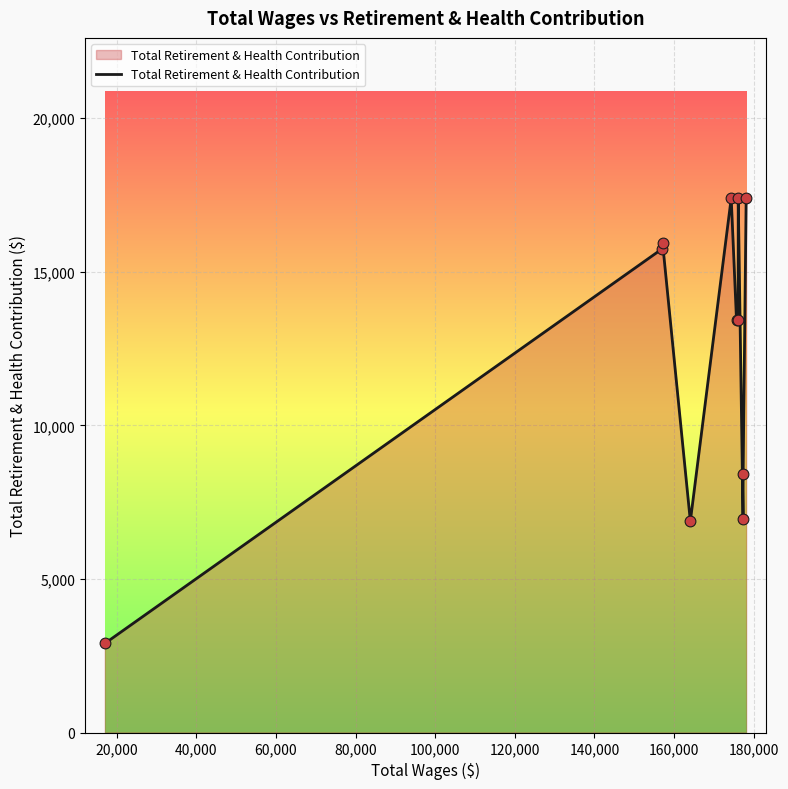

What is the minimum value shown in the chart?

2899